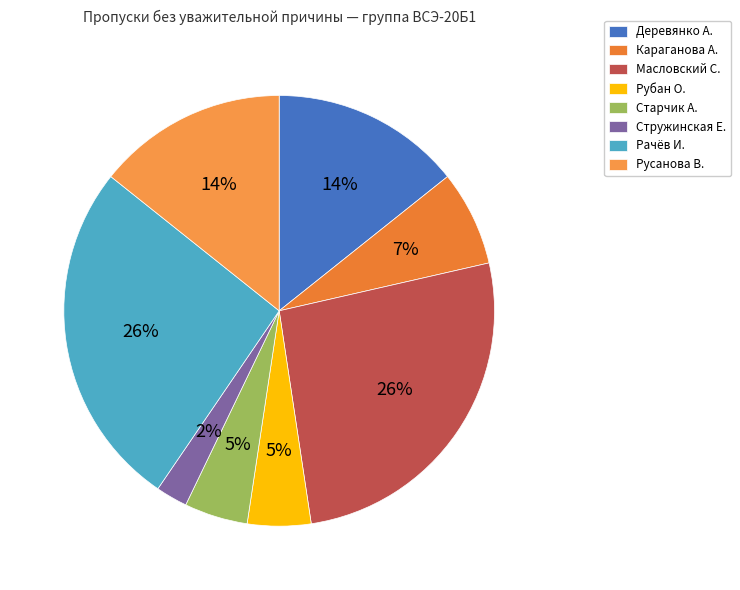

To the nearest percent, what percentage of the pie is Рачёв И.?

26%